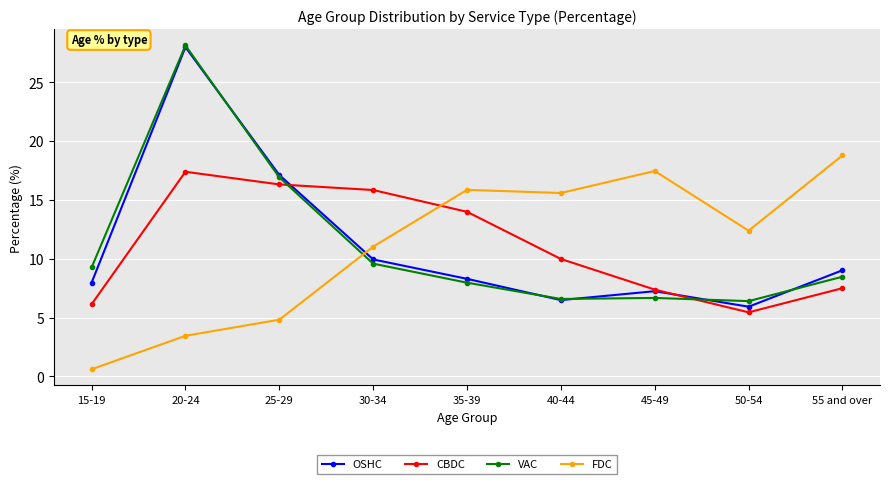

What is the sum of the FDC values at 15-19 and 55 and over?

19.4